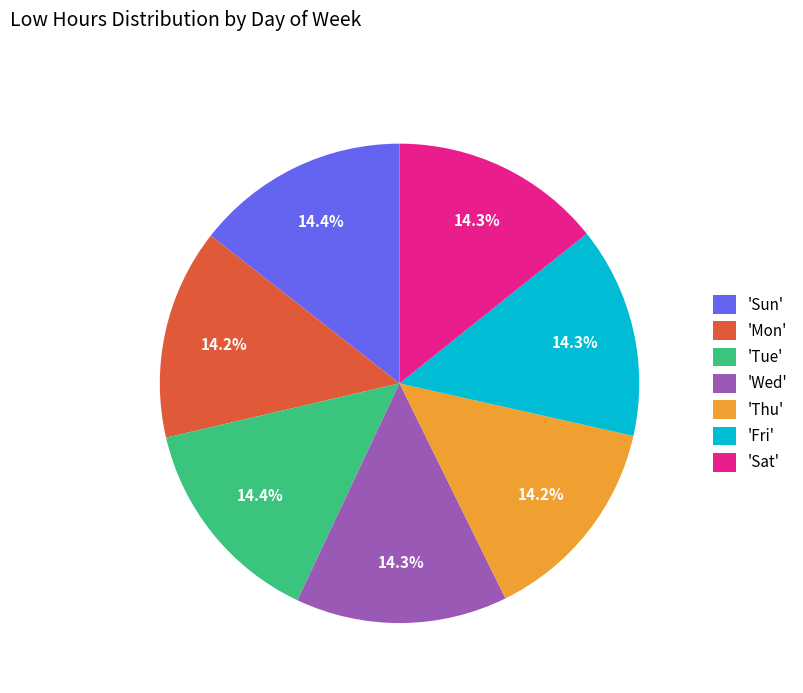

To the nearest percent, what is the average slice percentage?

14%